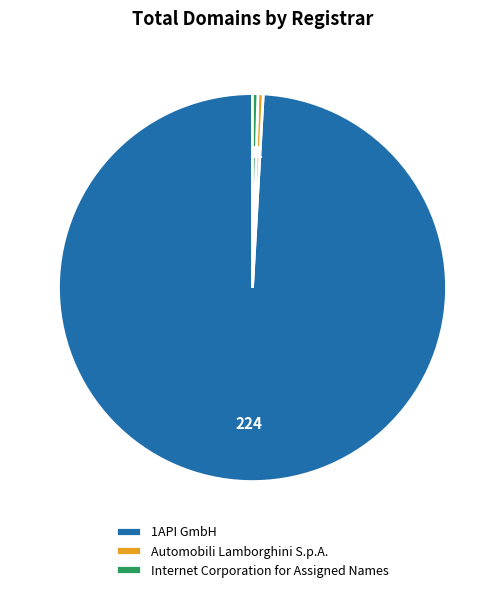

Approximately how many times larger is the value at Internet Corporation for Assigned Names compared to Automobili Lamborghini S.p.A.?

1.0